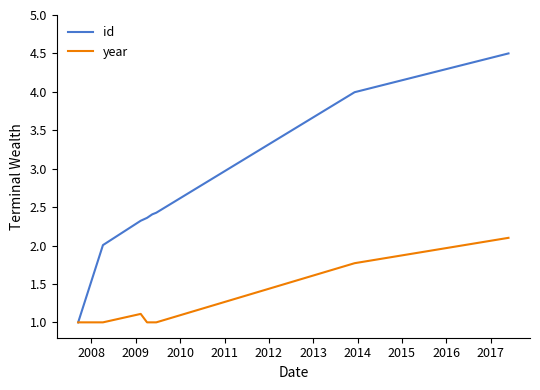

Which series has the largest range (max minus min)?

id